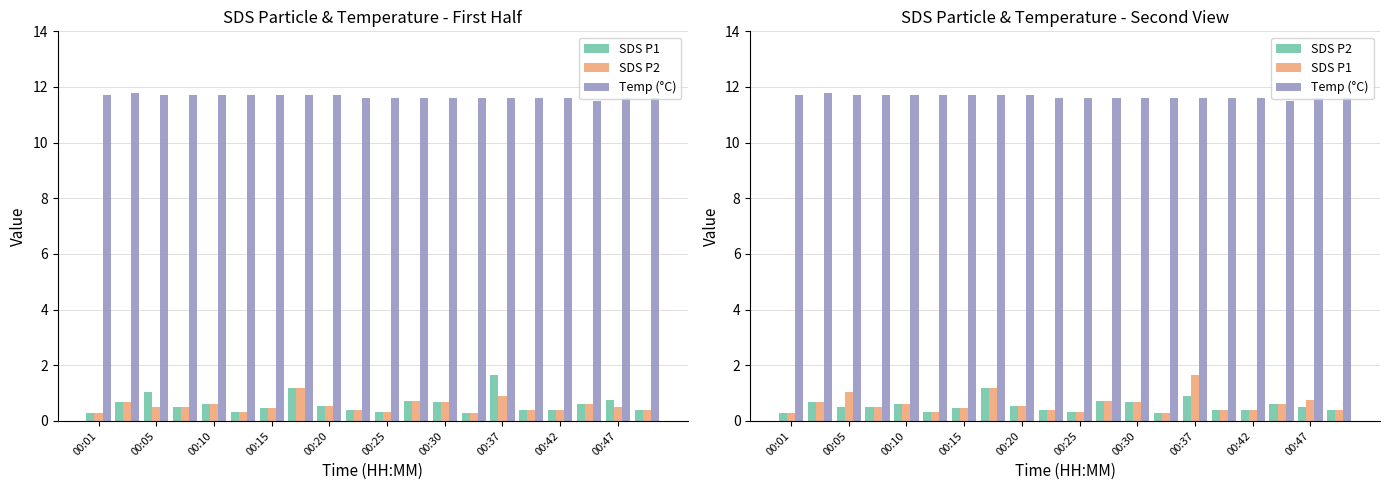

At how many categories does at least one series exceed 7?

20